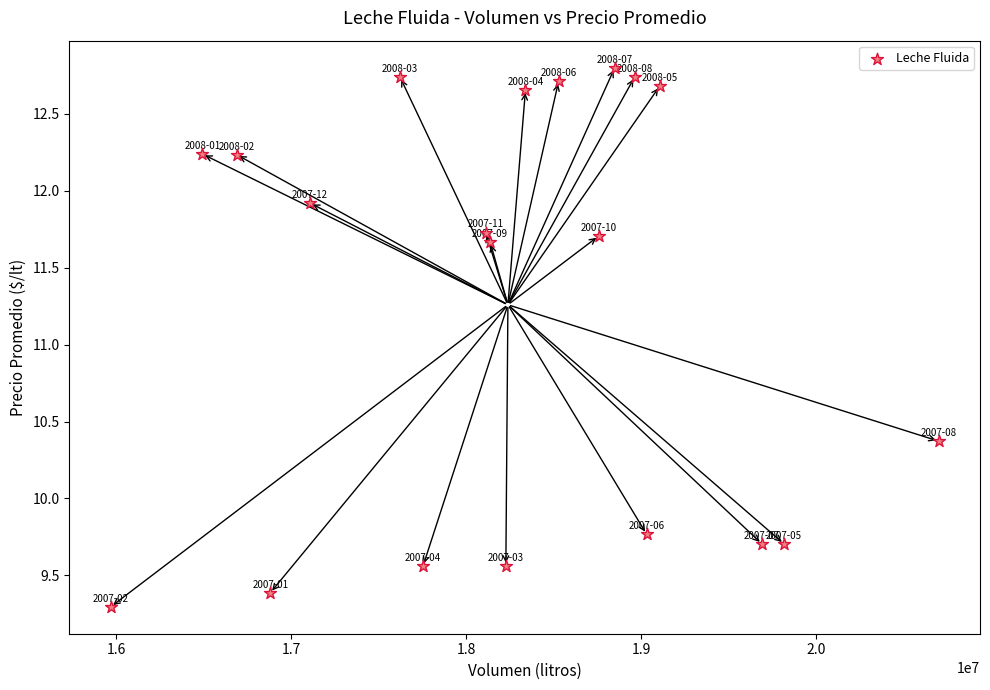

What Y value in the scatter plot is closest to 11?

10.4